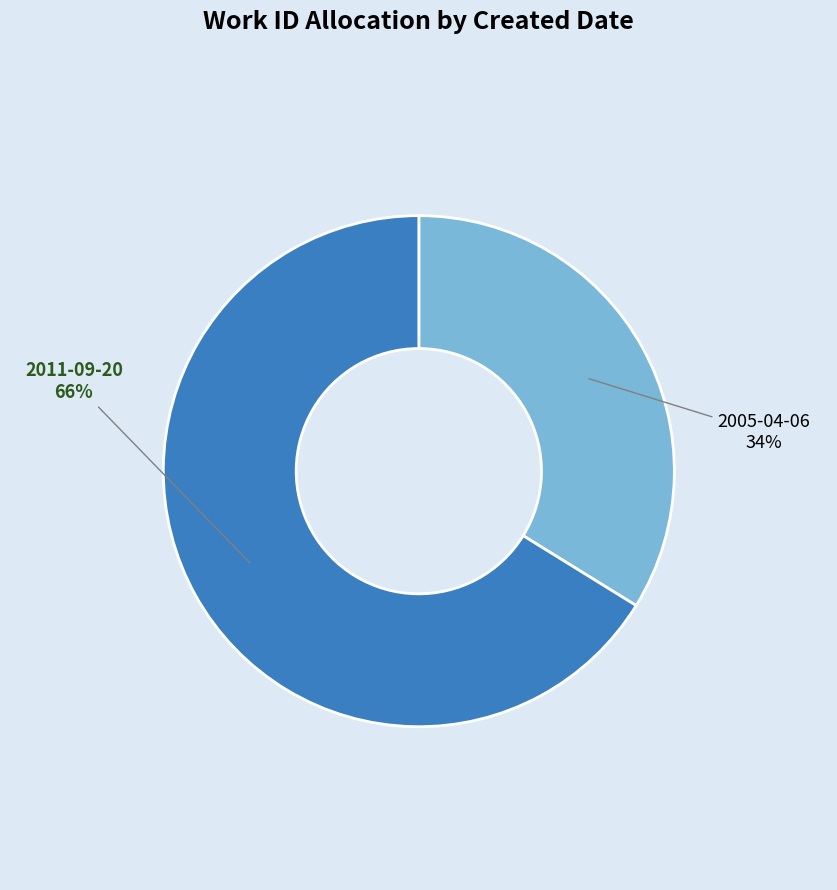

What is the ratio of the value at 2005-04-06 to the value at 2011-09-20?

0.5